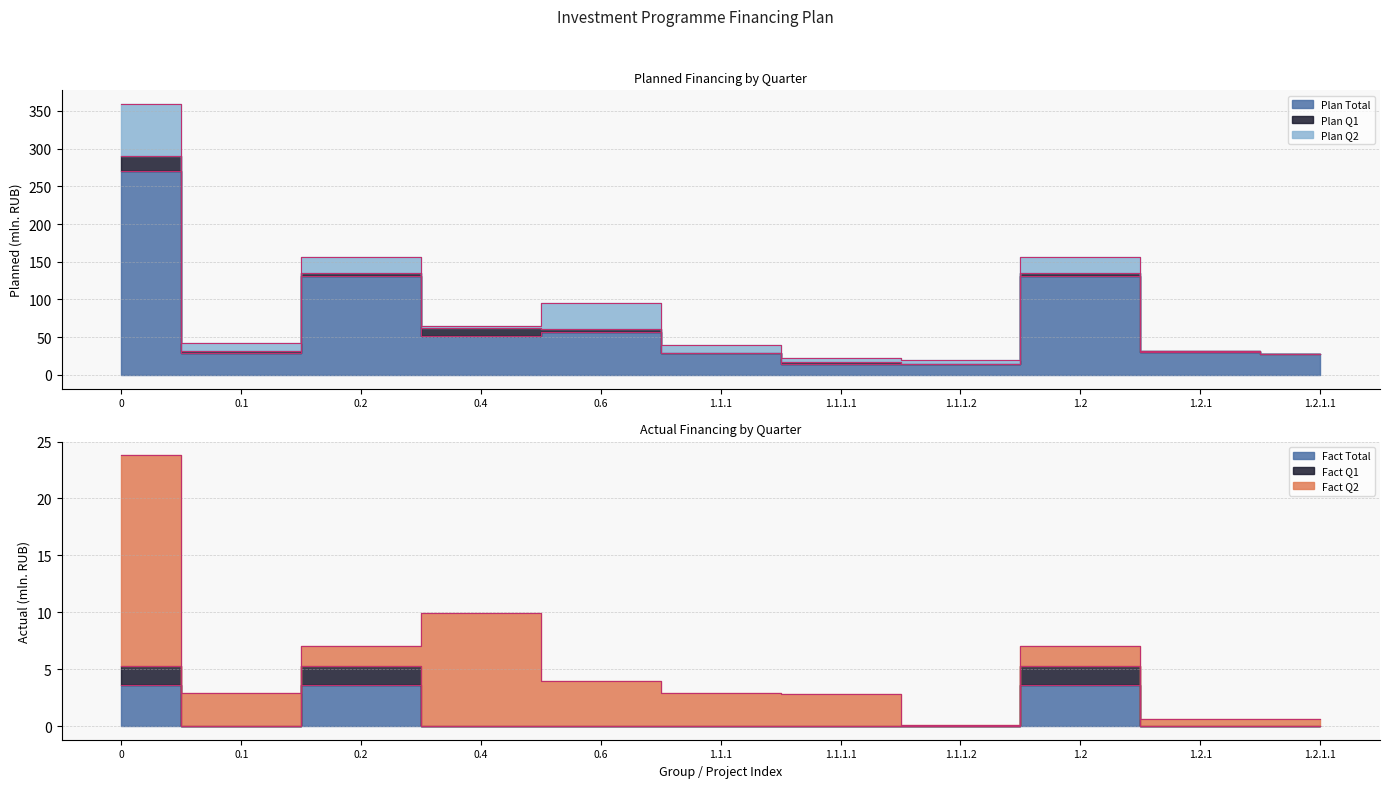

Is it true that Fact_Total equals 0.0 at 0.6?

True